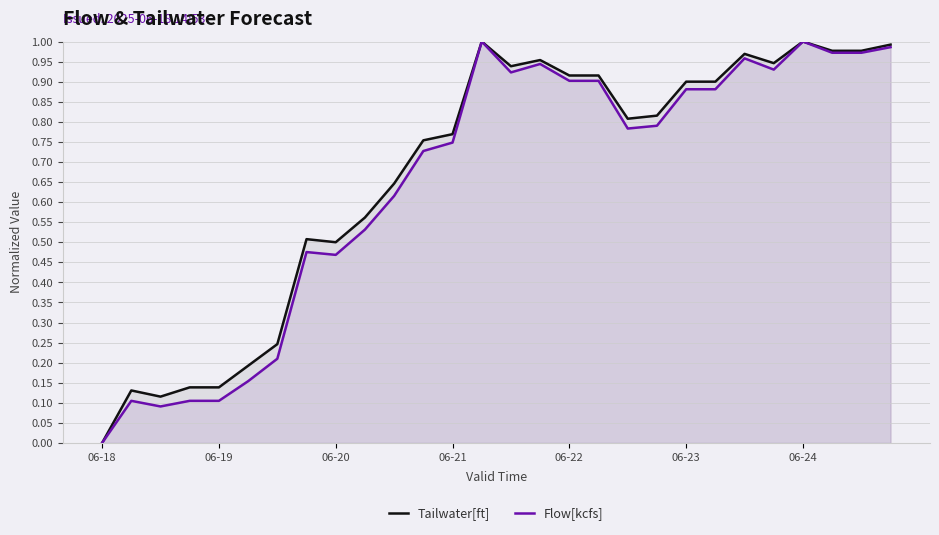

Which category has the lowest value across all series?

06-18